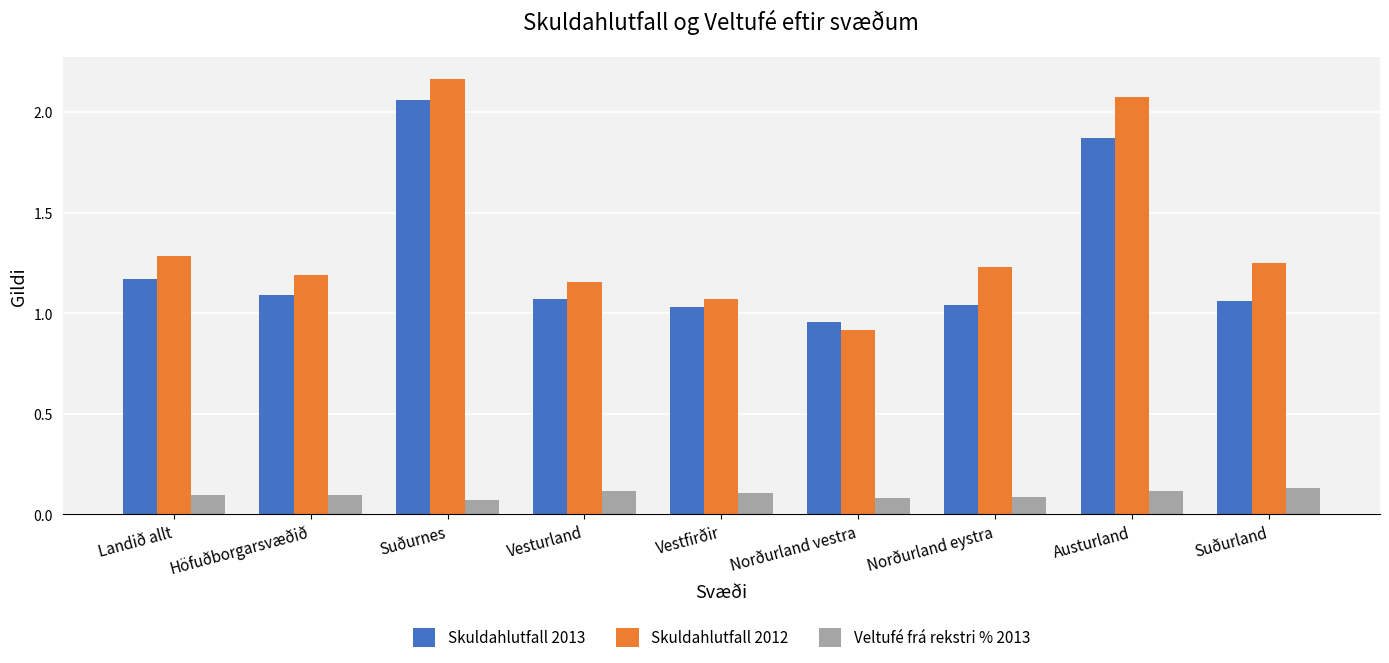

Which category has the highest value across all series?

Suðurnes